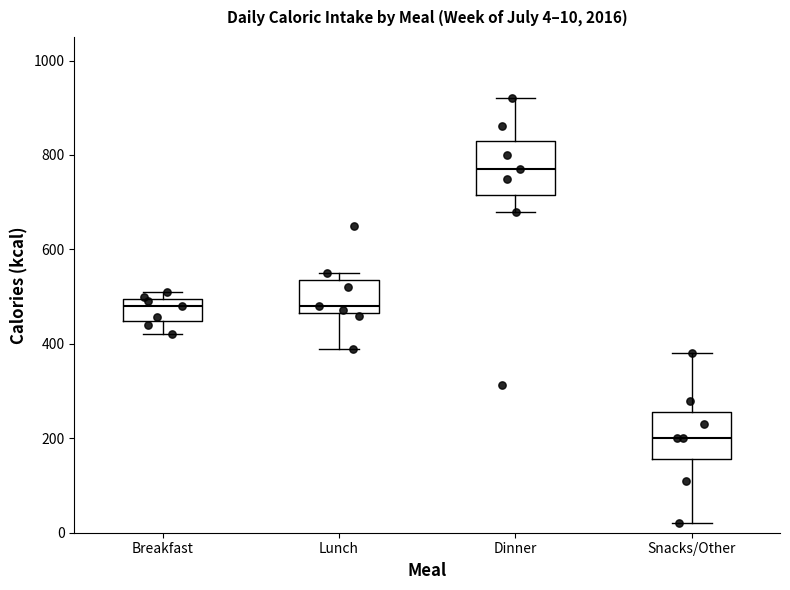

Which box's median line is the lowest?

Snacks/Other